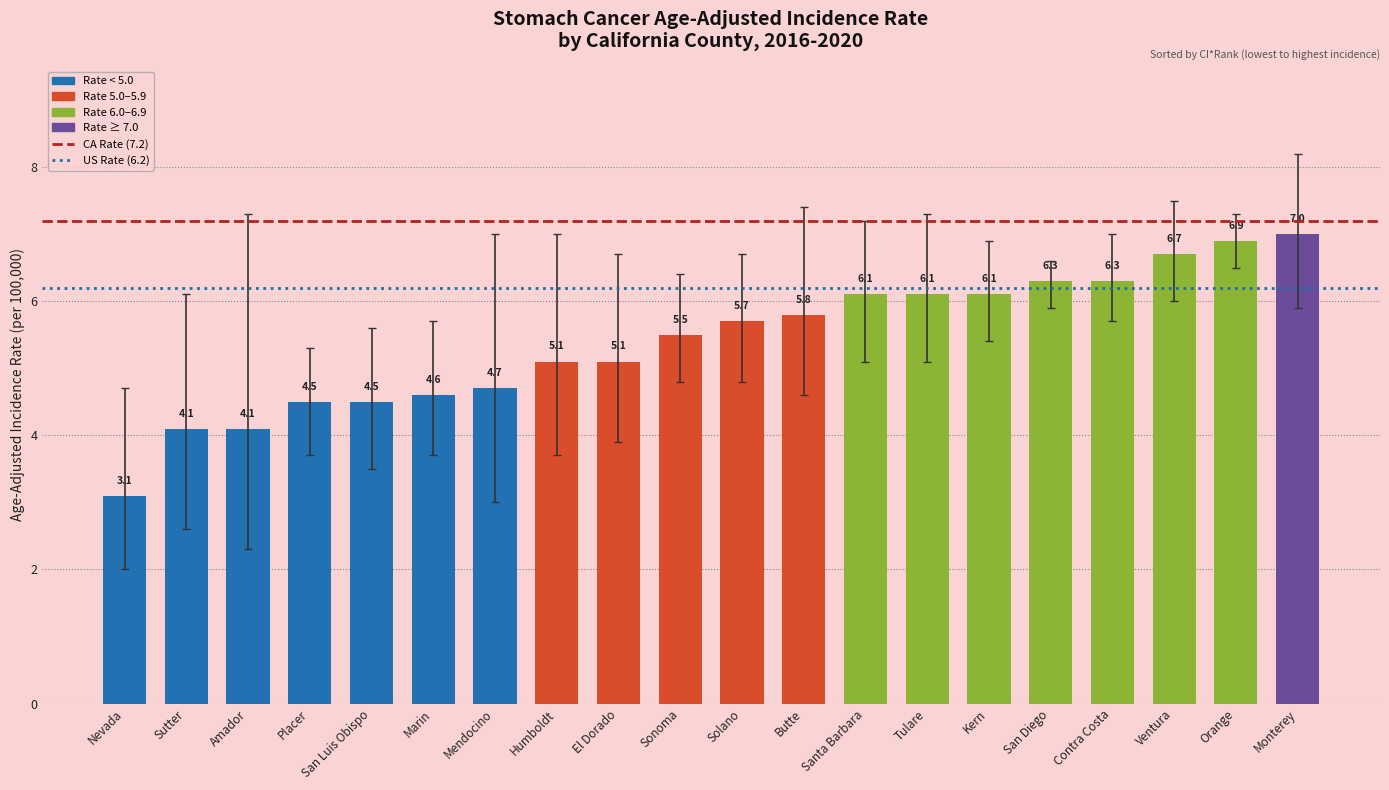

The value at Sutter is 4.1. True or false?

True